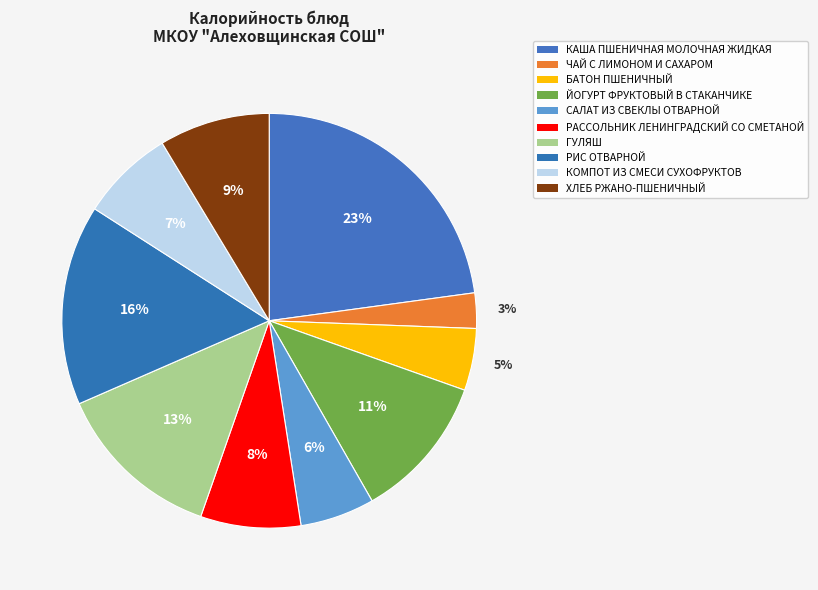

What is the change in value from БАТОН ПШЕНИЧНЫЙ to ХЛЕБ РЖАНО-ПШЕНИЧНЫЙ?

+51